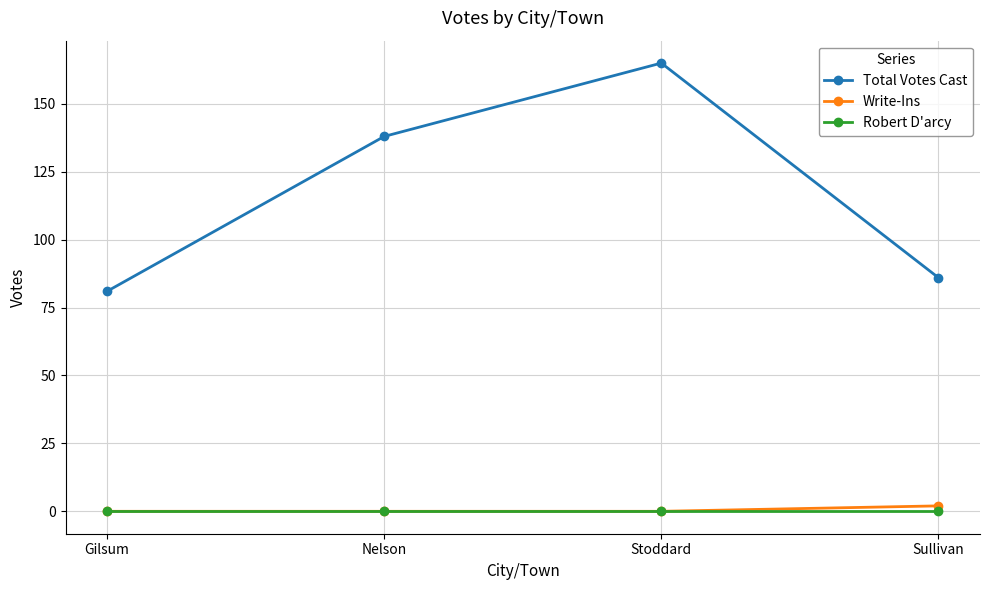

How many values in the Total Votes Cast series are below 138?

2